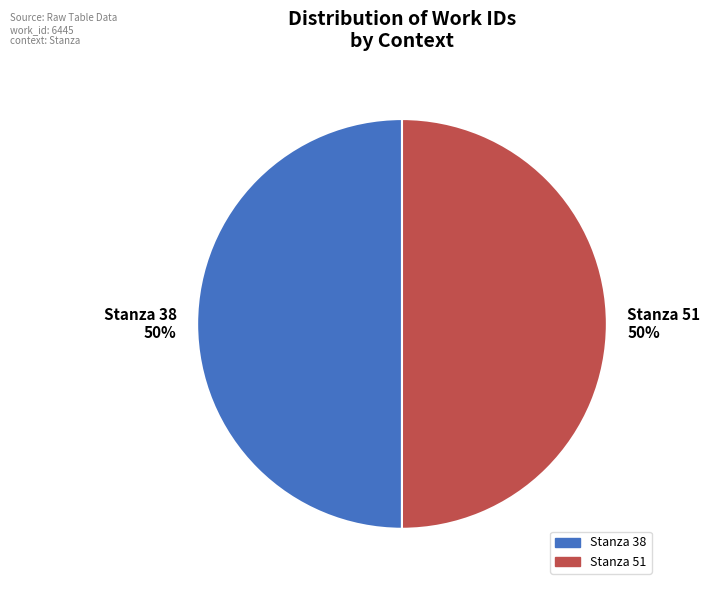

To the nearest percent, what is the combined percentage of Stanza 38 and Stanza 51?

100%